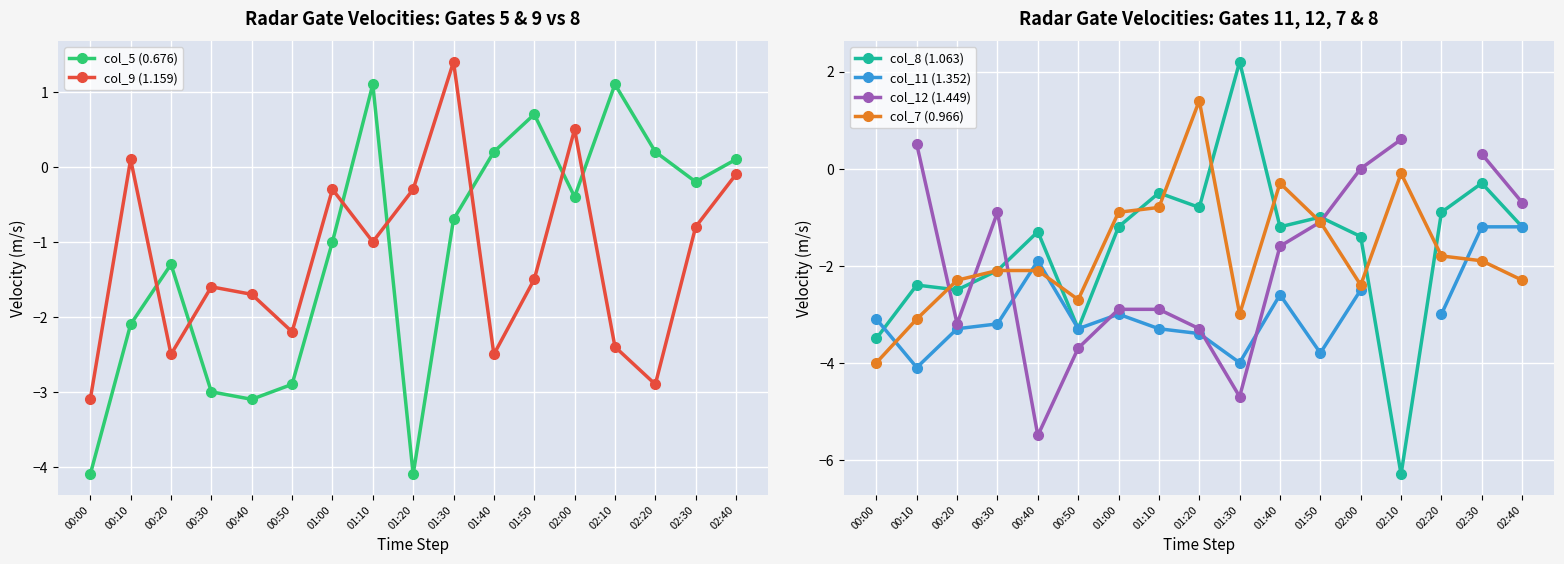

Does the chart display data point markers on the line(s)?

Yes